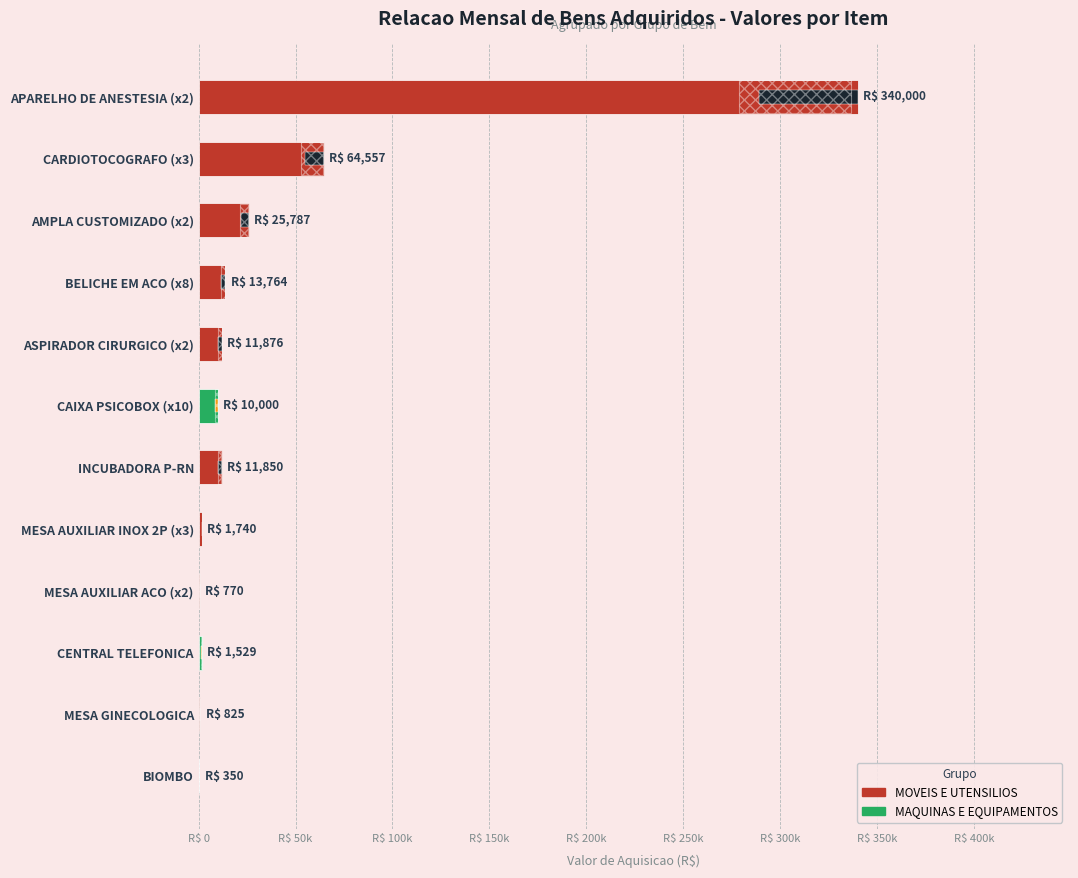

The value of MAQUINAS E EQUIPAMENTOS at 14 is 529.2. True or false?

False